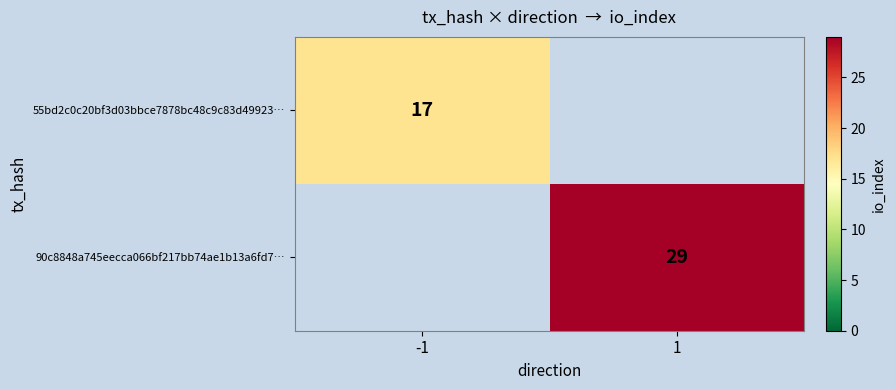

The value of 55bd2c0c20bf3d03bbce7878bc48c9c83d49923… at -1 is 23. True or false?

False